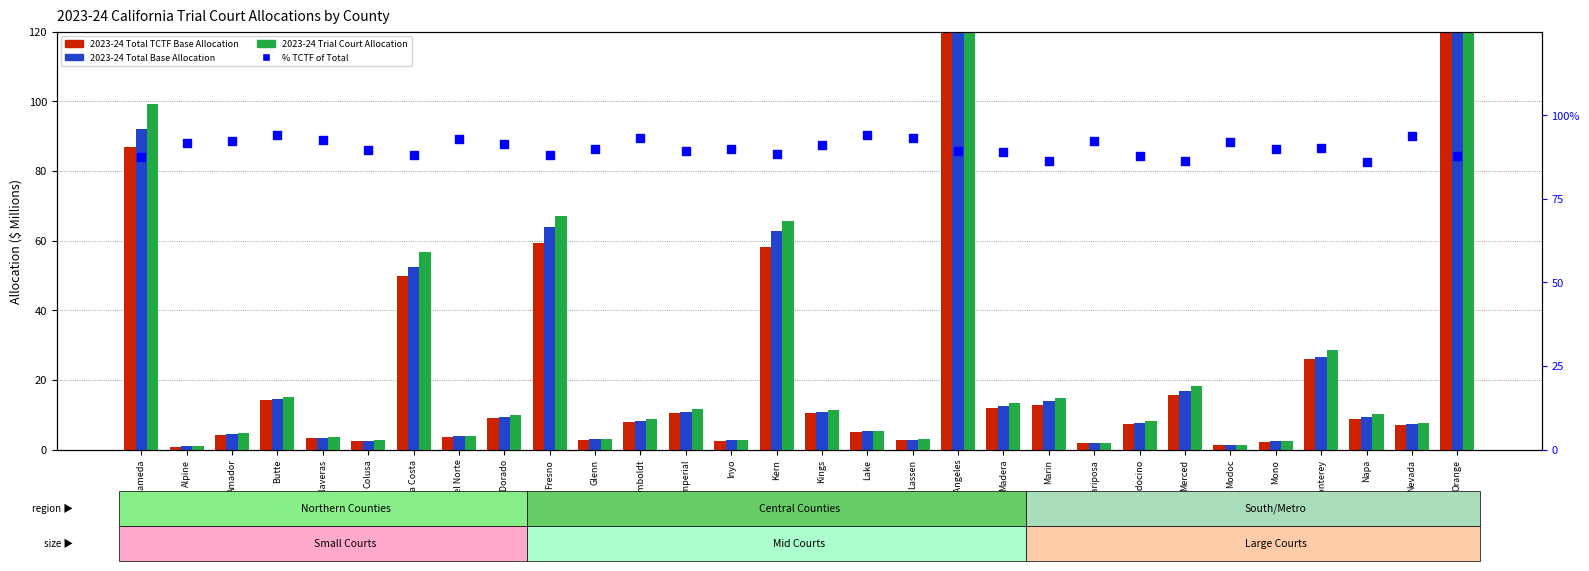

Which series has the largest total across all categories?

% TCTF of Total